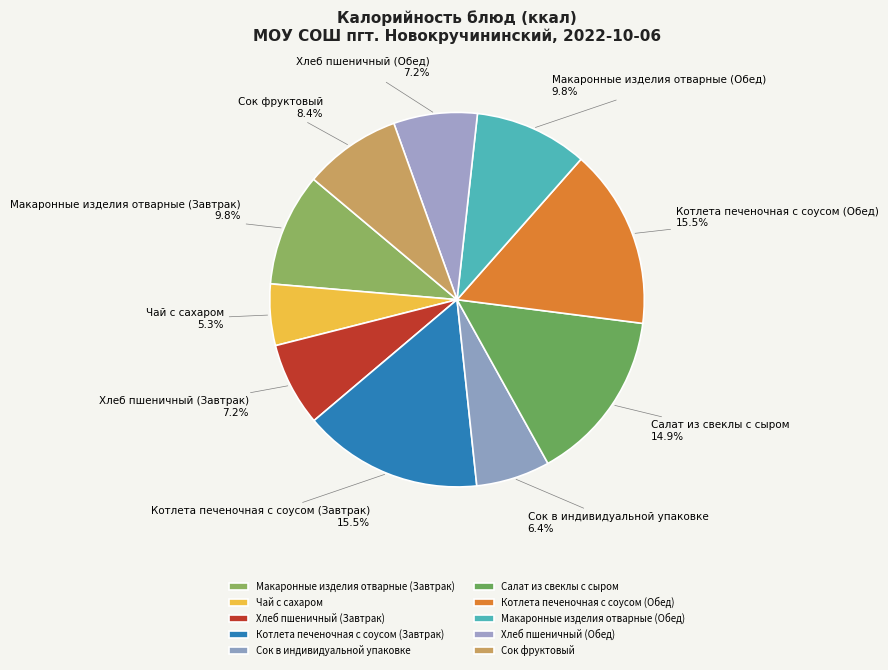

What percentage do Хлеб пшеничный (Завтрак) and Чай с сахаром together represent?

12.5%